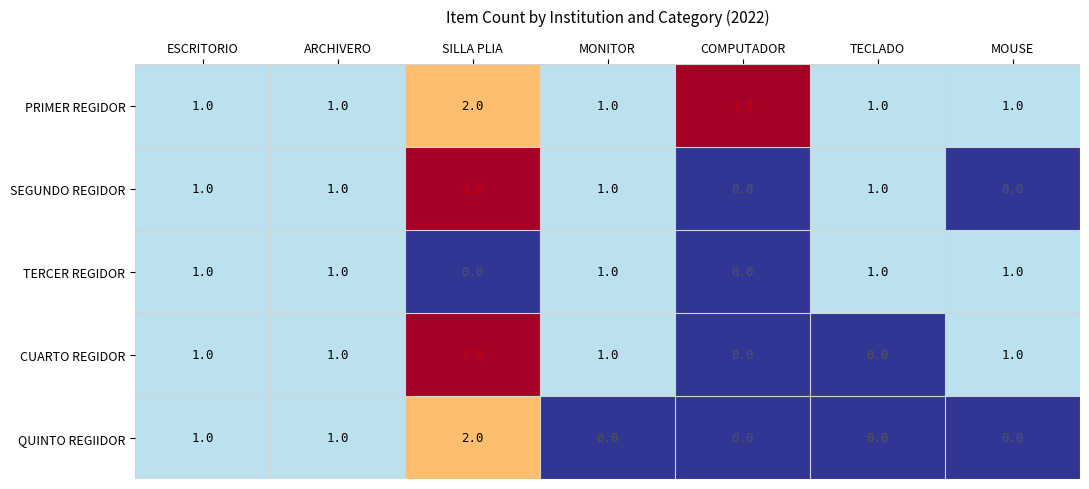

What is the approximate value of CUARTO REGIDOR at SILLA PLIA?

3